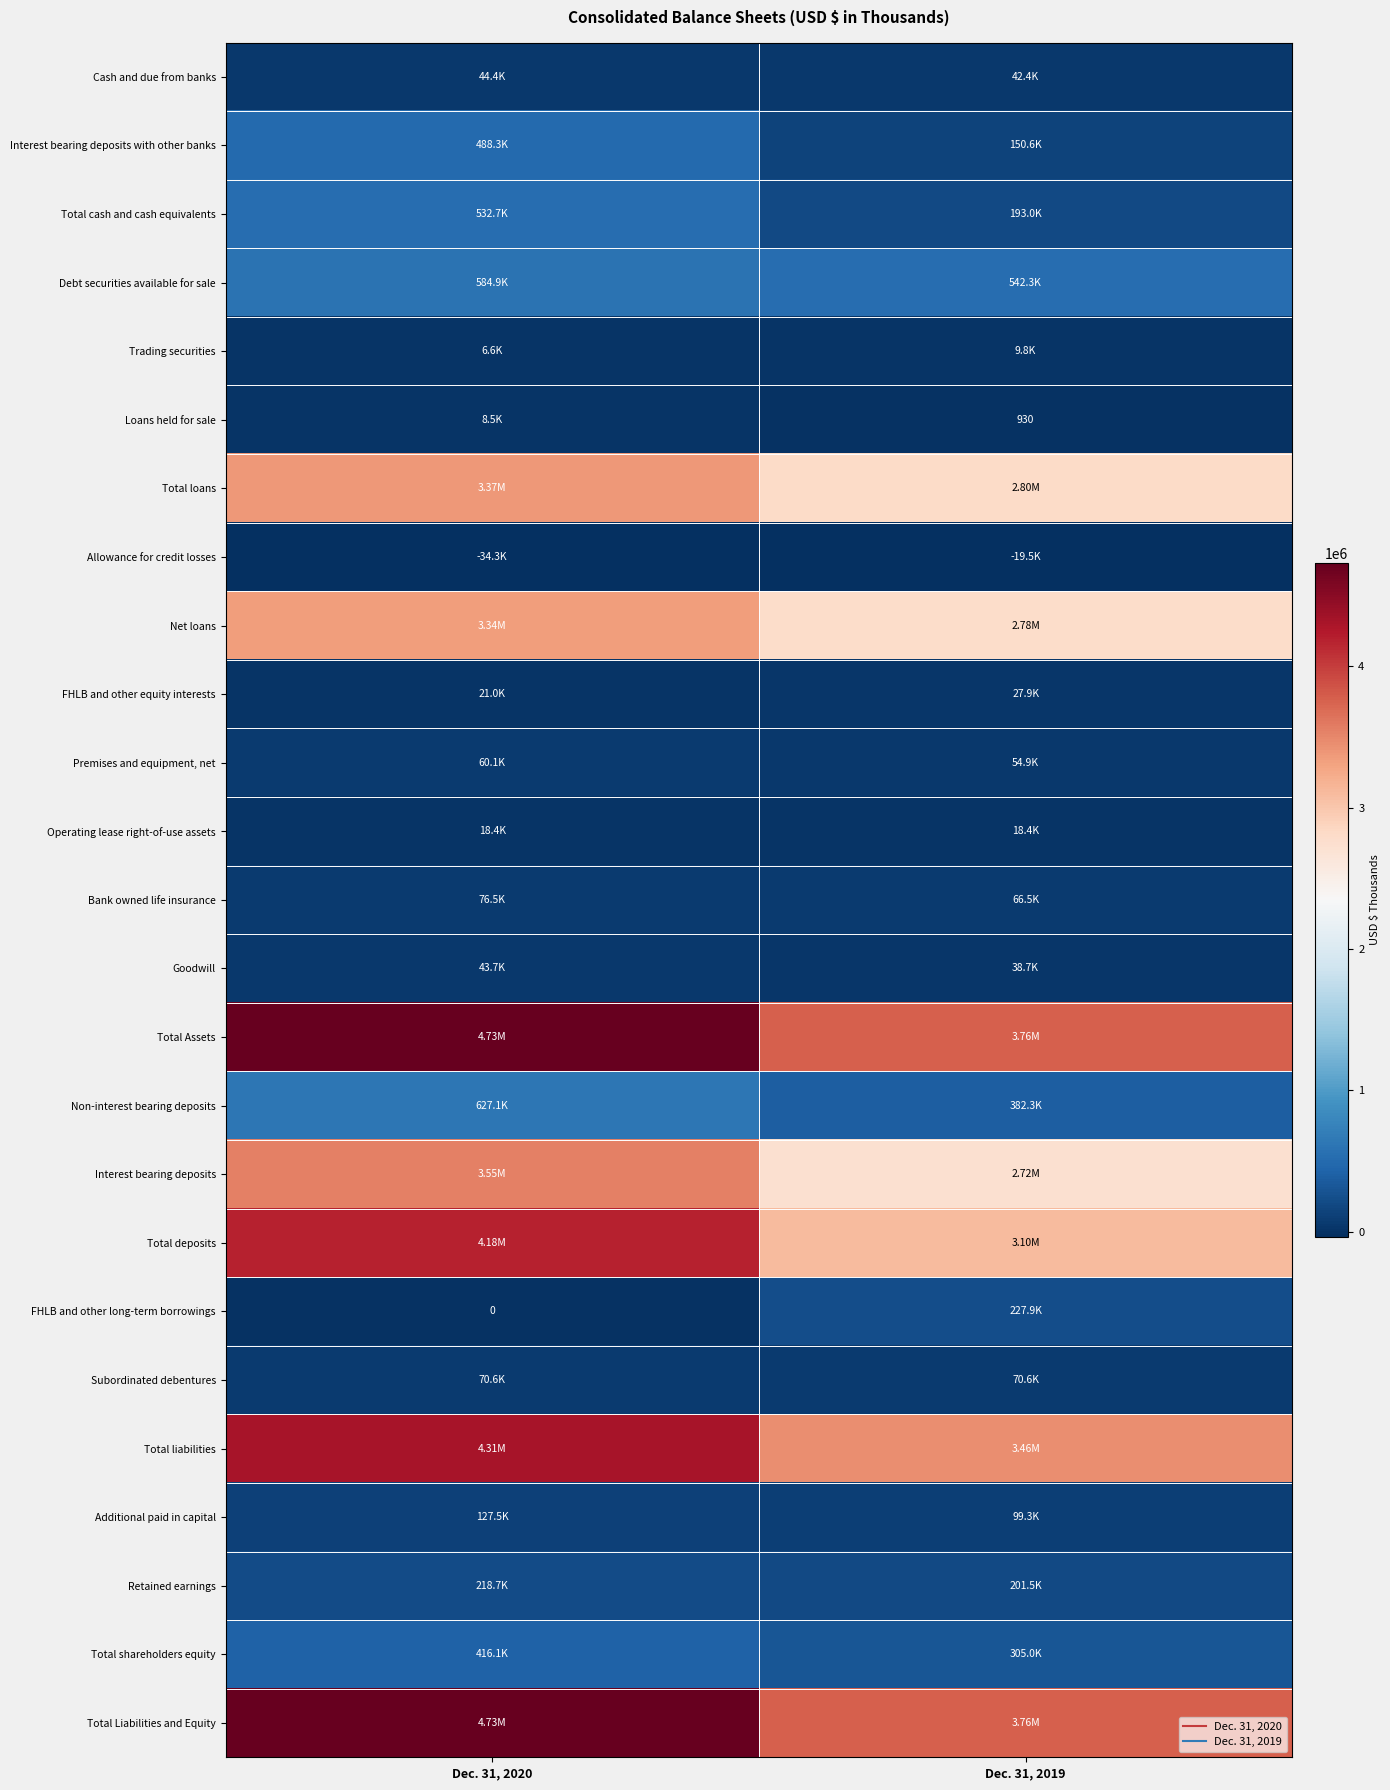

What is the difference between the maximum and minimum values in the Interest bearing deposits series?

834562